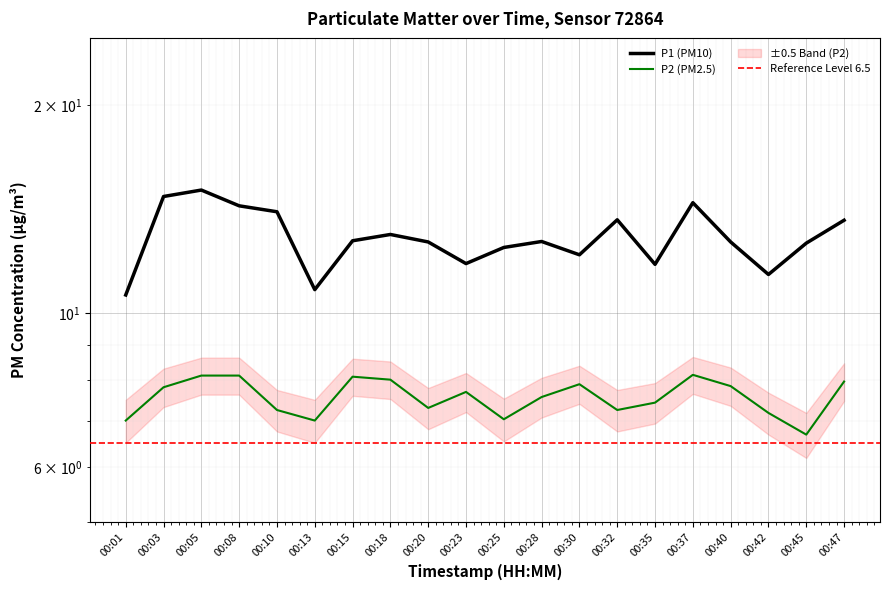

At which category is the sum across all series the highest?

00:05